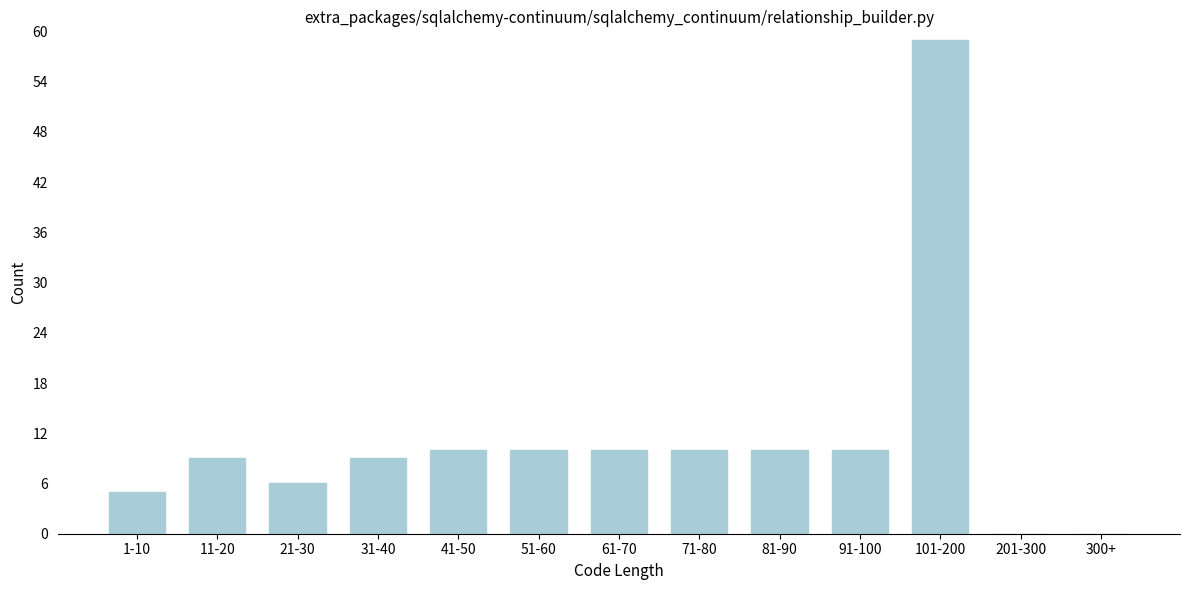

Reading right to left, transcribe all the data shown in this chart.

300+=0	201-300=0	101-200=59	91-100=10	81-90=10	71-80=10	61-70=10	51-60=10	41-50=10	31-40=9	21-30=6	11-20=9	1-10=5